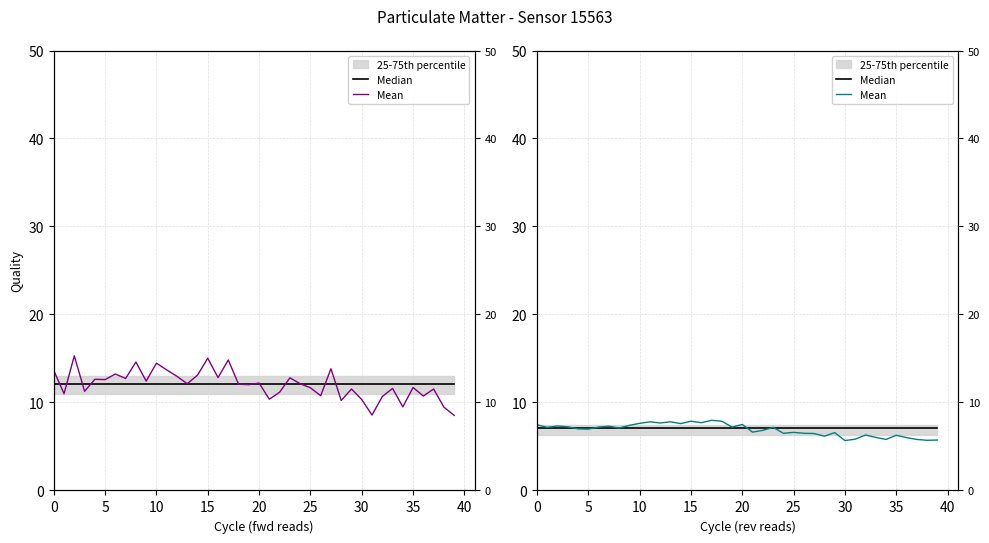

The Mean series shows 6.6 at 25. True or false?

True